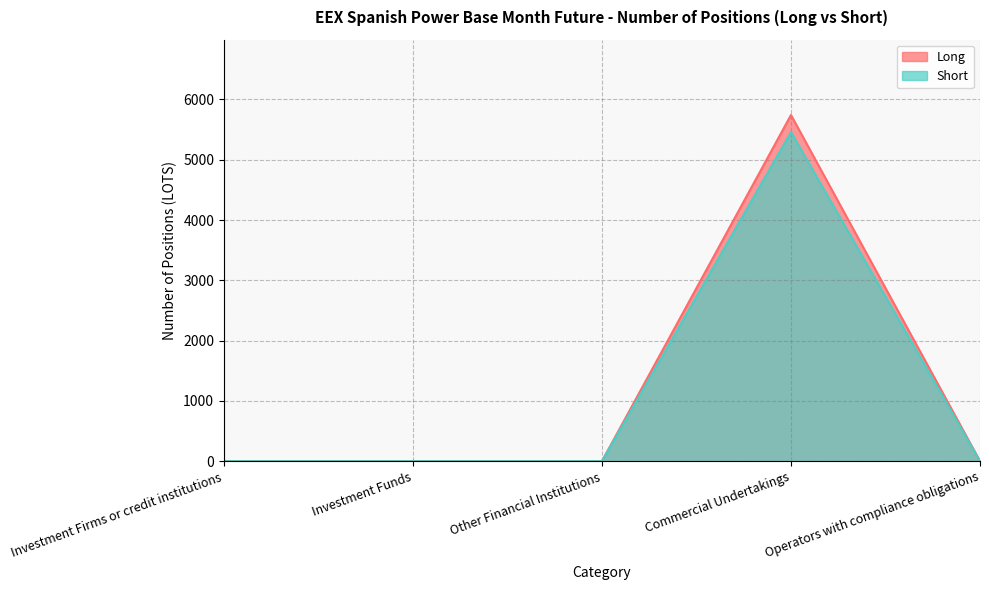

Reading left to right, extract all data points from this chart.

Long: Investment Firms or credit institutions=0	Investment Funds=0	Other Financial Institutions=0	Commercial Undertakings=5742	Operators with compliance obligations=0
Short: Investment Firms or credit institutions=0	Investment Funds=0	Other Financial Institutions=0	Commercial Undertakings=5458	Operators with compliance obligations=0